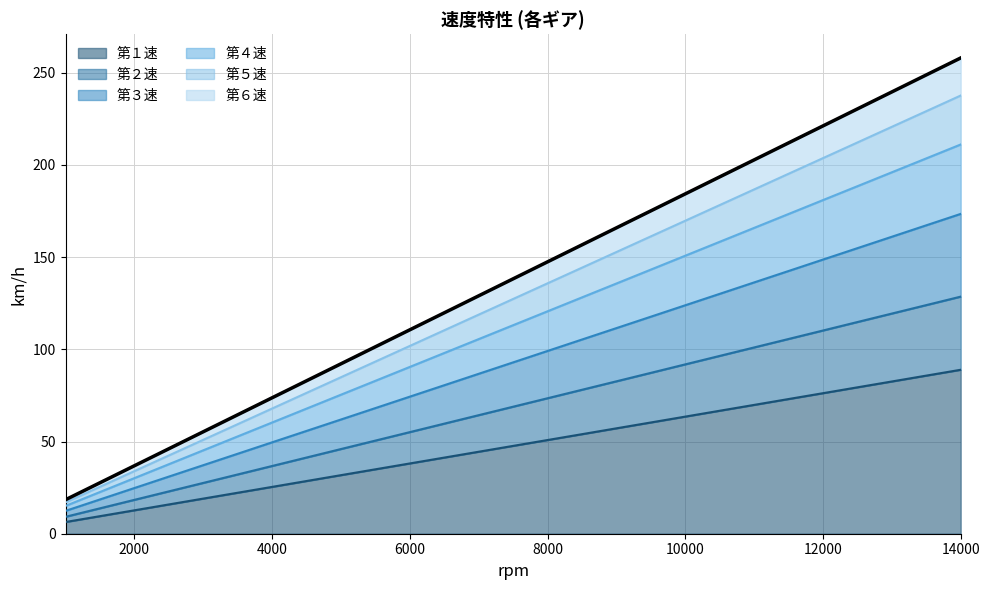

True or false: 第２速 and 第３速 intersect in this chart.

False